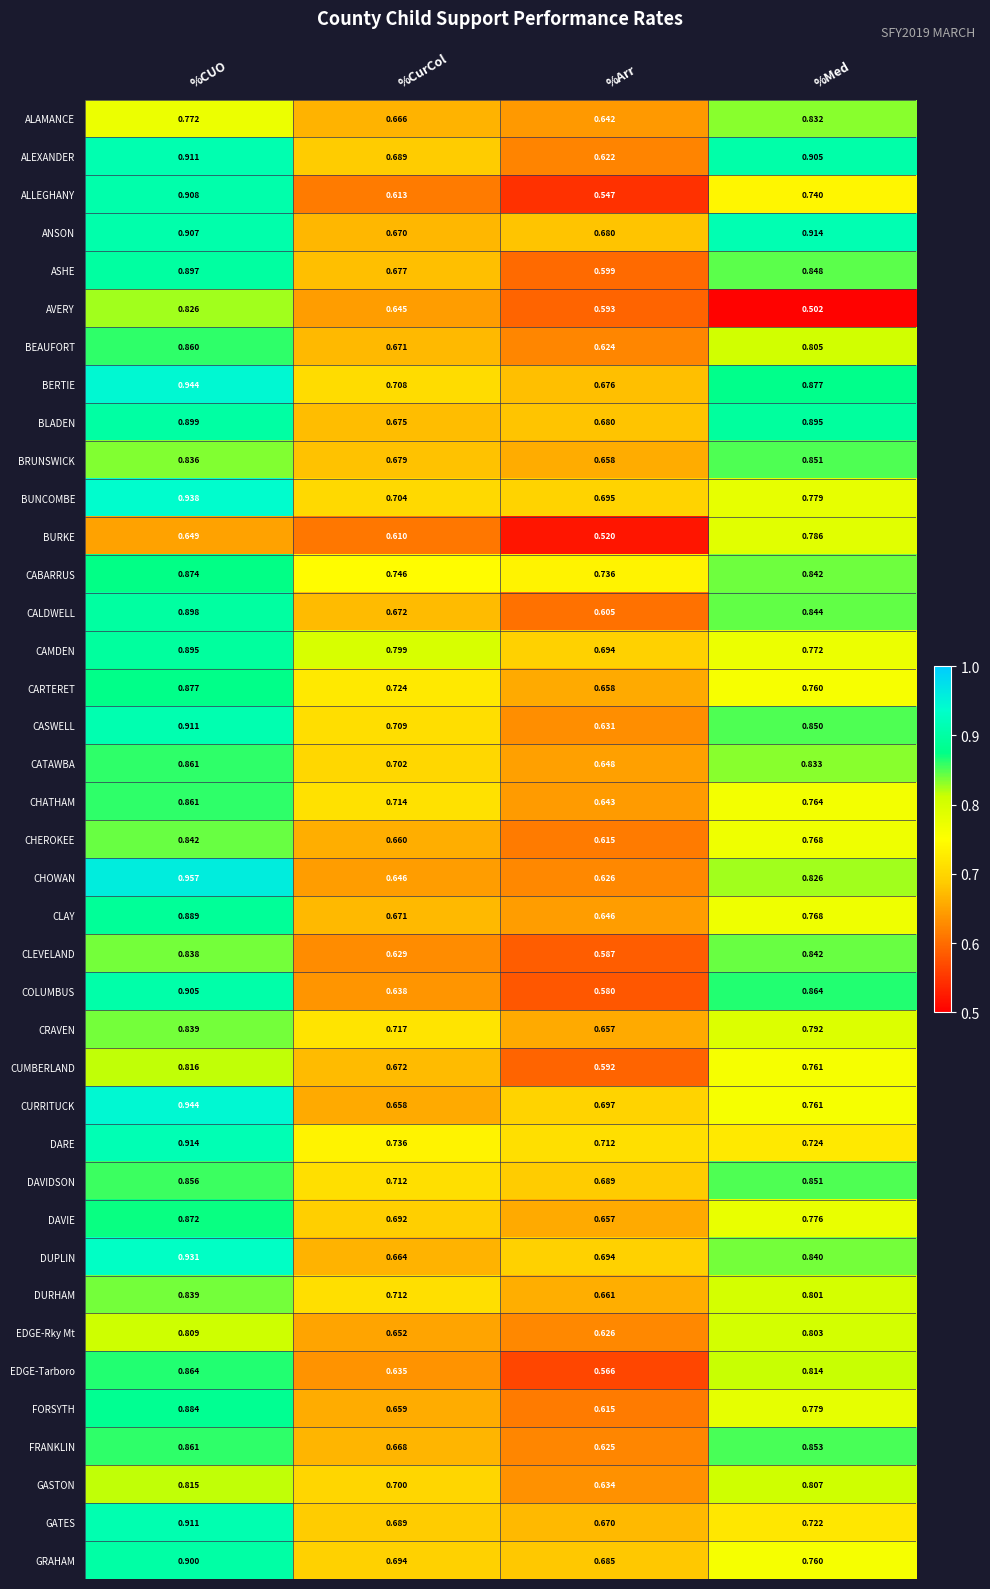

Which category has the highest value across all series?

%CUO